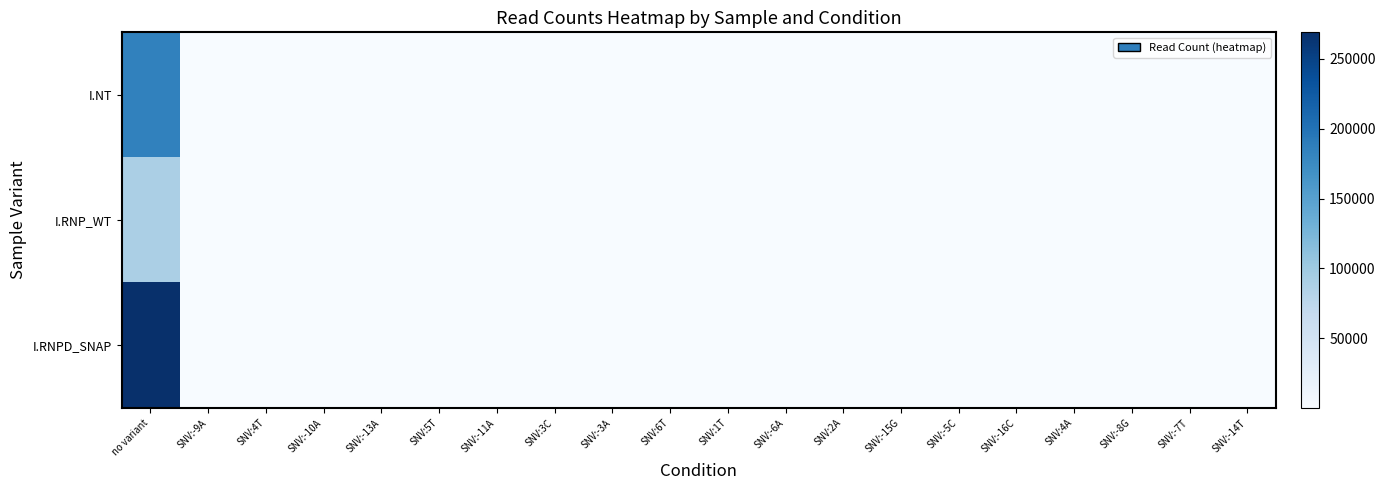

Reading left to right, transcribe all the data shown in this chart.

I.NT: no variant=184363	SNV:-9A=69	SNV:4T=70	SNV:-10A=52	SNV:-13A=55	SNV:5T=48	SNV:-11A=43	SNV:3C=30	SNV:-3A=33	SNV:6T=33	SNV:1T=27	SNV:-6A=30	SNV:2A=30	SNV:-15G=26	SNV:-5C=28	SNV:-16C=31	SNV:4A=32	SNV:-8G=30	SNV:-7T=40	SNV:-14T=27
I.RNP_WT: no variant=90314	SNV:-9A=38	SNV:4T=32	SNV:-10A=23	SNV:-13A=28	SNV:5T=18	SNV:-11A=24	SNV:3C=25	SNV:-3A=17	SNV:6T=19	SNV:1T=13	SNV:-6A=13	SNV:2A=20	SNV:-15G=10	SNV:-5C=9	SNV:-16C=12	SNV:4A=13	SNV:-8G=17	SNV:-7T=11	SNV:-14T=18
I.RNPD_SNAP: no variant=269080	SNV:-9A=84	SNV:4T=83	SNV:-10A=59	SNV:-13A=58	SNV:5T=78	SNV:-11A=69	SNV:3C=46	SNV:-3A=58	SNV:6T=50	SNV:1T=47	SNV:-6A=47	SNV:2A=41	SNV:-15G=49	SNV:-5C=40	SNV:-16C=31	SNV:4A=28	SNV:-8G=32	SNV:-7T=38	SNV:-14T=37